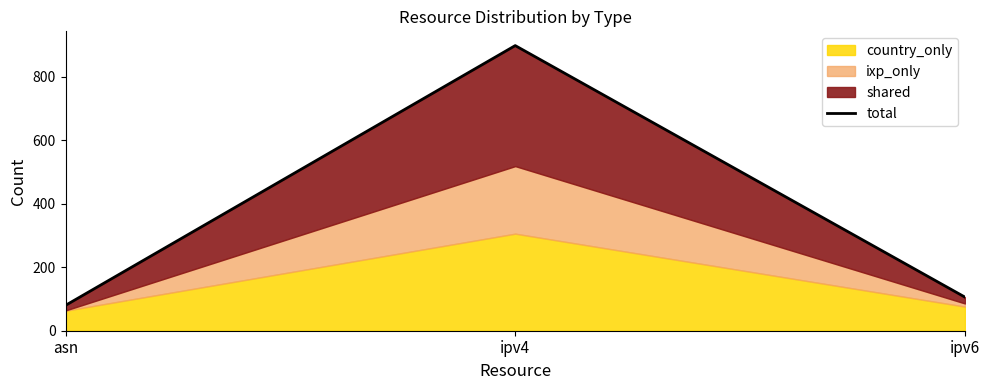

Does the chart display data point markers on the line(s)?

No